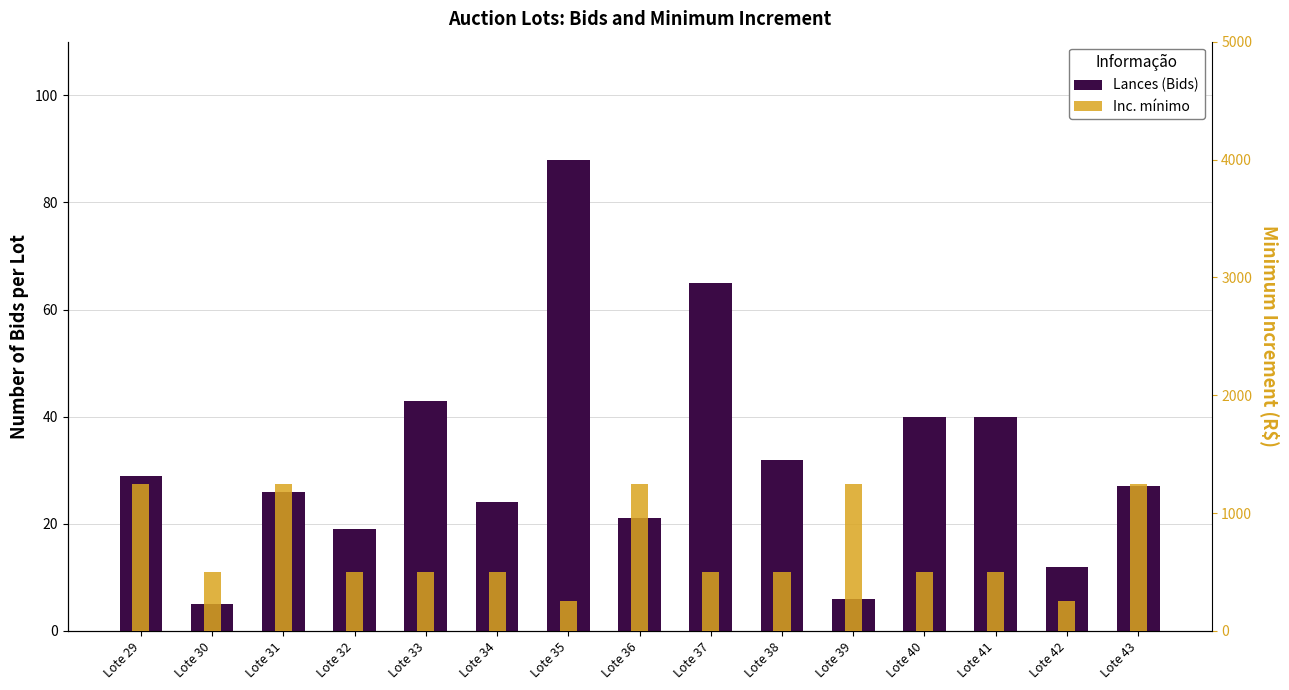

Is it true that Inc. mínimo equals 764 at Lote 41?

False